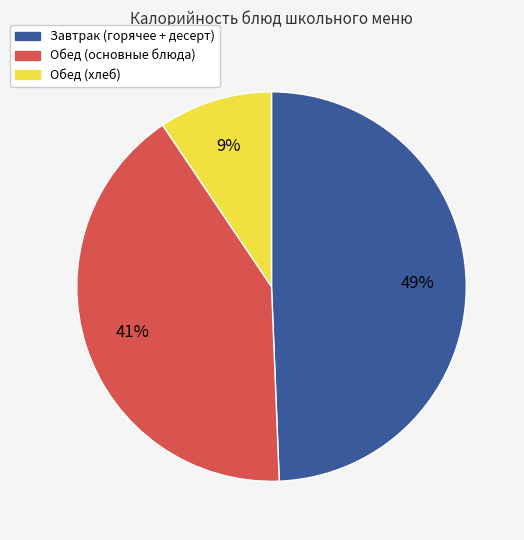

To the nearest percent, what is the average slice percentage?

33%